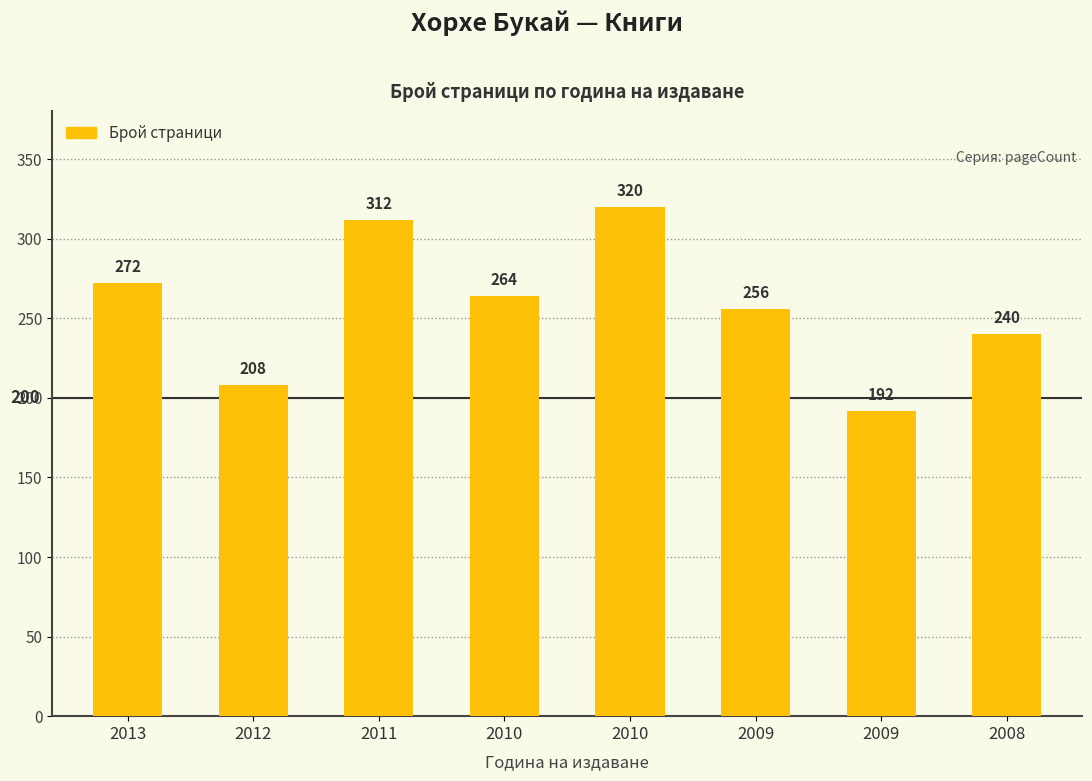

At which label does the data first exceed 264?

2013